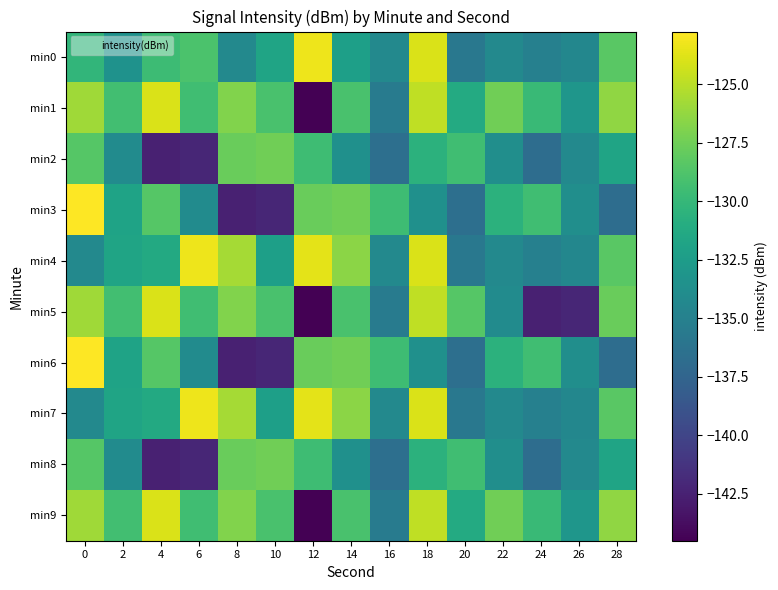

Reading left to right, what are all the values shown in this chart?

min0: 0=-130.2	2=-133.4	4=-129.6	6=-128.9	8=-134.2	10=-131.8	12=-123.3	14=-132.2	16=-134.2	18=-124.0	20=-135.8	22=-134.2	24=-135.0	26=-134.4	28=-128.3
min1: 0=-125.9	2=-129.3	4=-124.0	6=-129.5	8=-126.8	10=-129.0	12=-144.5	14=-129.0	16=-135.4	18=-124.8	20=-131.2	22=-127.5	24=-129.8	26=-133.1	28=-126.4
min2: 0=-128.5	2=-134.0	4=-142.5	6=-142.2	8=-127.7	10=-127.5	12=-129.5	14=-133.6	16=-136.5	18=-130.6	20=-129.4	22=-133.8	24=-136.7	26=-134.2	28=-131.8
min3: 0=-122.8	2=-131.8	4=-128.5	6=-134.0	8=-142.5	10=-142.2	12=-127.7	14=-127.5	16=-129.5	18=-133.6	20=-136.5	22=-130.6	24=-129.4	26=-133.8	28=-136.7
min4: 0=-134.2	2=-131.8	4=-131.3	6=-123.3	8=-125.7	10=-132.2	12=-123.7	14=-126.6	16=-134.2	18=-124.0	20=-135.8	22=-134.2	24=-135.0	26=-134.4	28=-128.3
min5: 0=-125.9	2=-129.3	4=-124.0	6=-129.5	8=-126.8	10=-129.0	12=-144.5	14=-129.0	16=-135.4	18=-124.8	20=-128.5	22=-134.0	24=-142.5	26=-142.2	28=-127.7
min6: 0=-122.8	2=-131.8	4=-128.5	6=-134.0	8=-142.5	10=-142.2	12=-127.7	14=-127.5	16=-129.5	18=-133.6	20=-136.5	22=-130.6	24=-129.4	26=-133.8	28=-136.7
min7: 0=-134.2	2=-131.8	4=-131.3	6=-123.3	8=-125.7	10=-132.2	12=-123.7	14=-126.6	16=-134.2	18=-124.0	20=-135.8	22=-134.2	24=-135.0	26=-134.4	28=-128.3
min8: 0=-128.5	2=-134.0	4=-142.5	6=-142.2	8=-127.7	10=-127.5	12=-129.5	14=-133.6	16=-136.5	18=-130.6	20=-129.4	22=-133.8	24=-136.7	26=-134.2	28=-131.8
min9: 0=-125.9	2=-129.3	4=-124.0	6=-129.5	8=-126.8	10=-129.0	12=-144.5	14=-129.0	16=-135.4	18=-124.8	20=-131.2	22=-127.5	24=-129.8	26=-133.1	28=-126.4